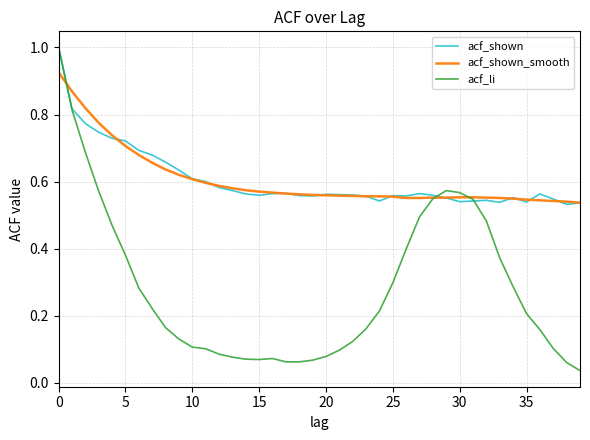

Which series has the widest spread of values?

acf_li